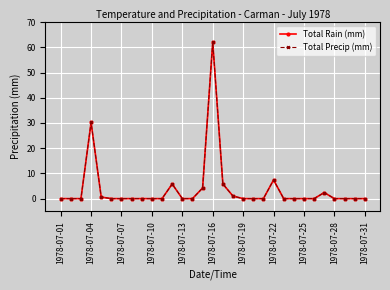

What is the average value of the Total Precip (mm) series?

3.9